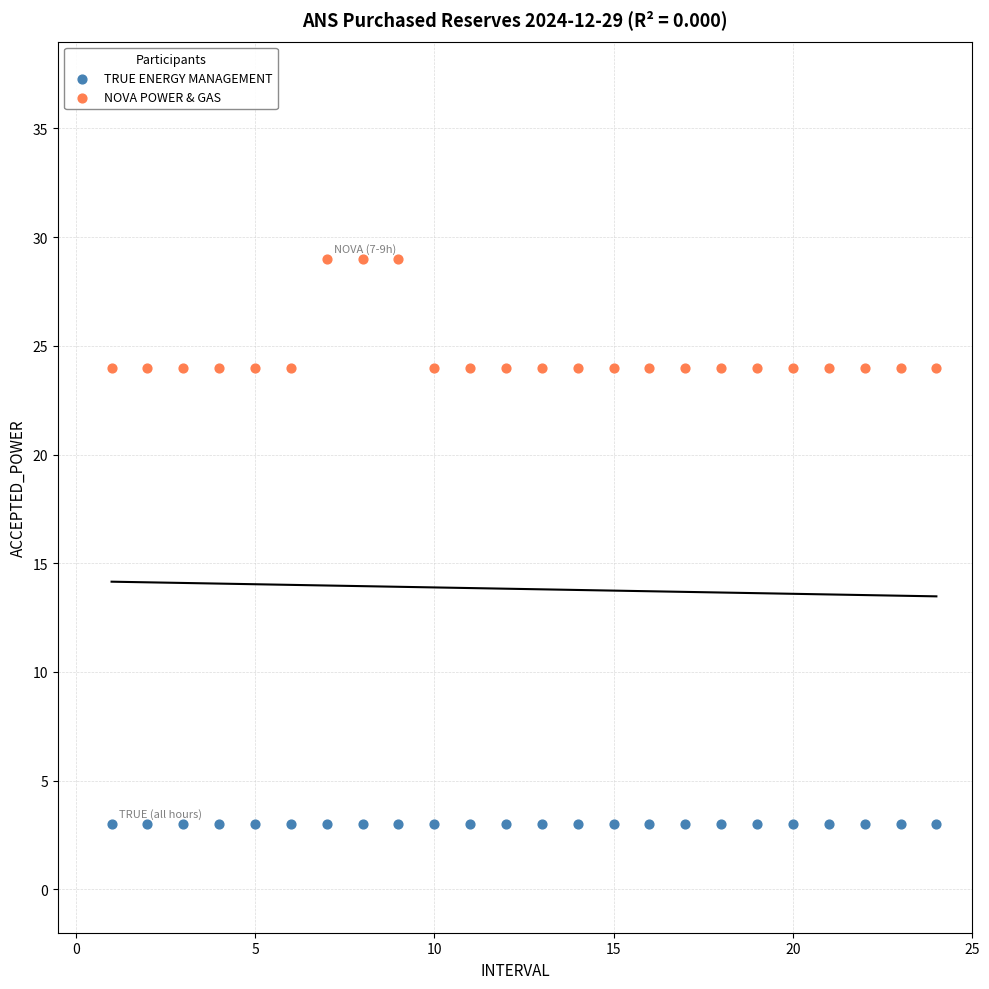

What are all the series names shown in the legend?

TRUE ENERGY MANAGEMENT, NOVA POWER & GAS